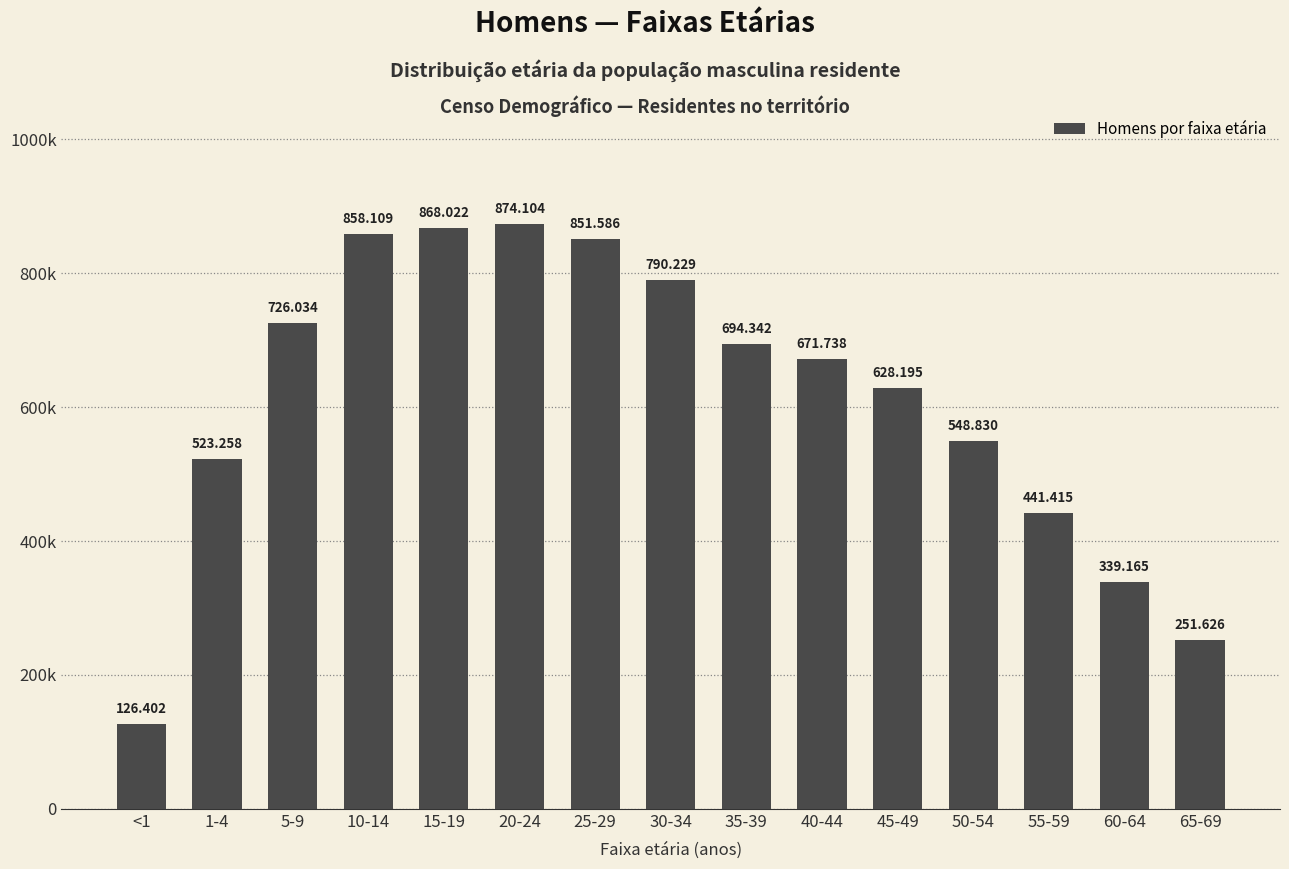

Are the bars horizontal?

No